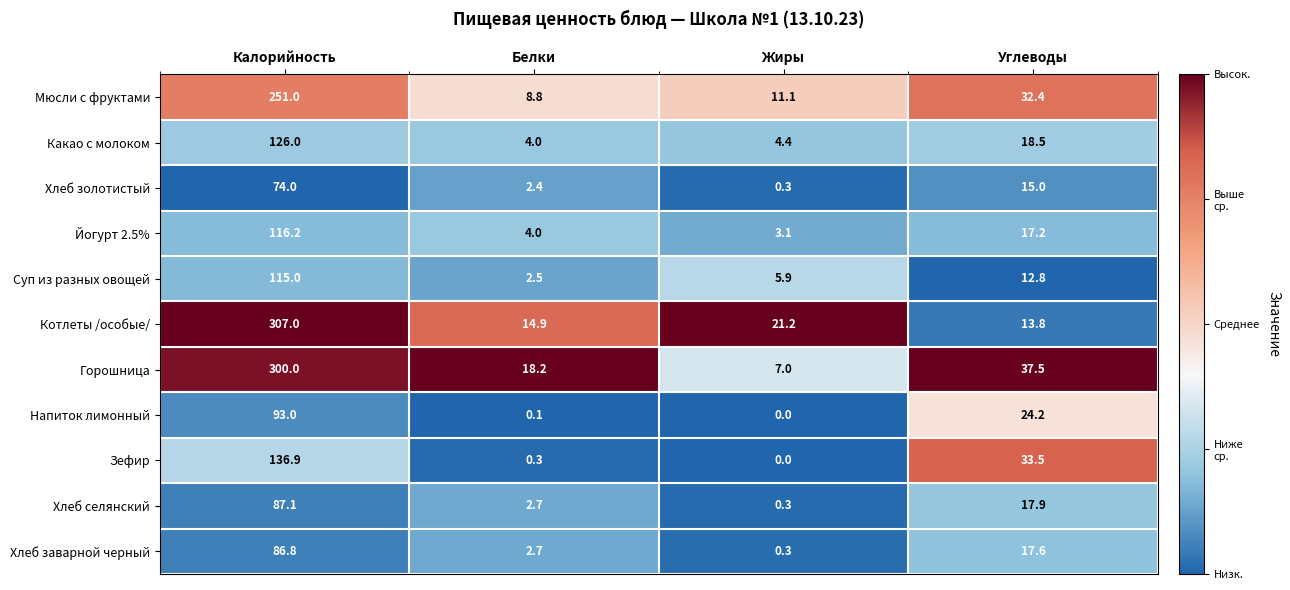

Which series has the largest total across all categories?

Горошница